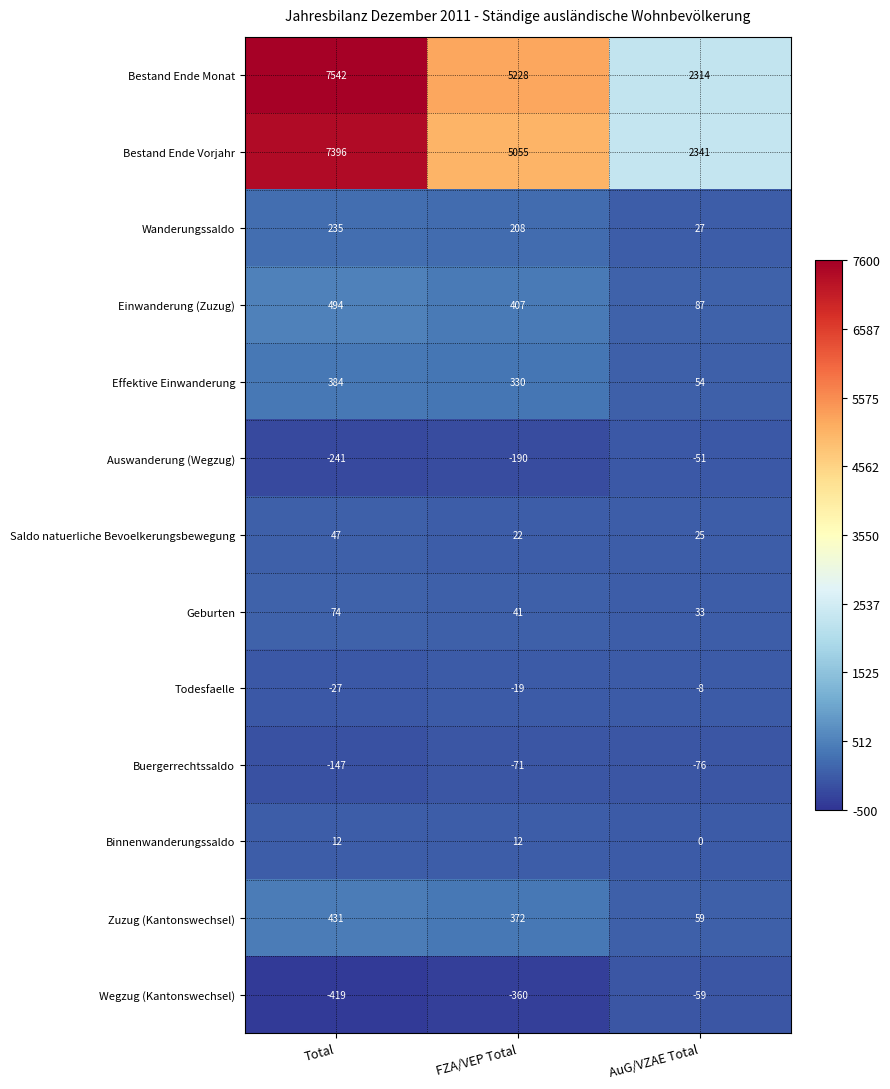

At which label does Bestand Ende Vorjahr first exceed 5055?

Total